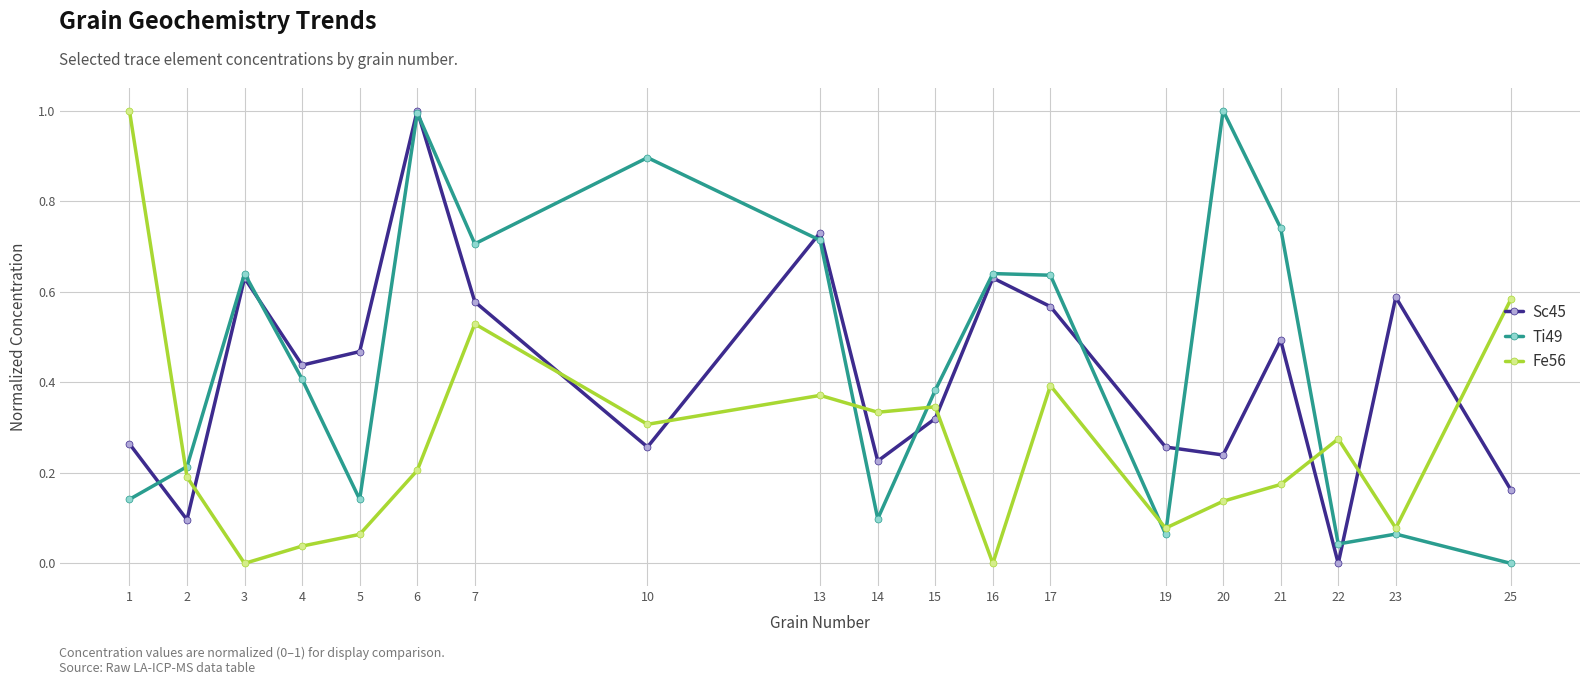

At how many categories does at least one series exceed 0?

19